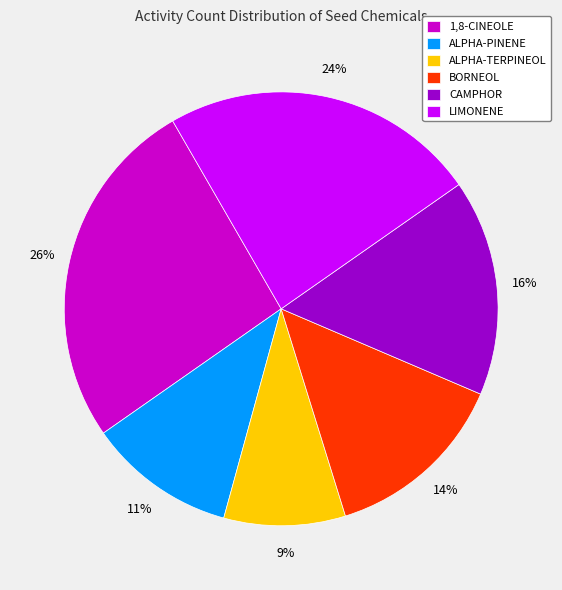

Is there a majority slice in this chart?

No